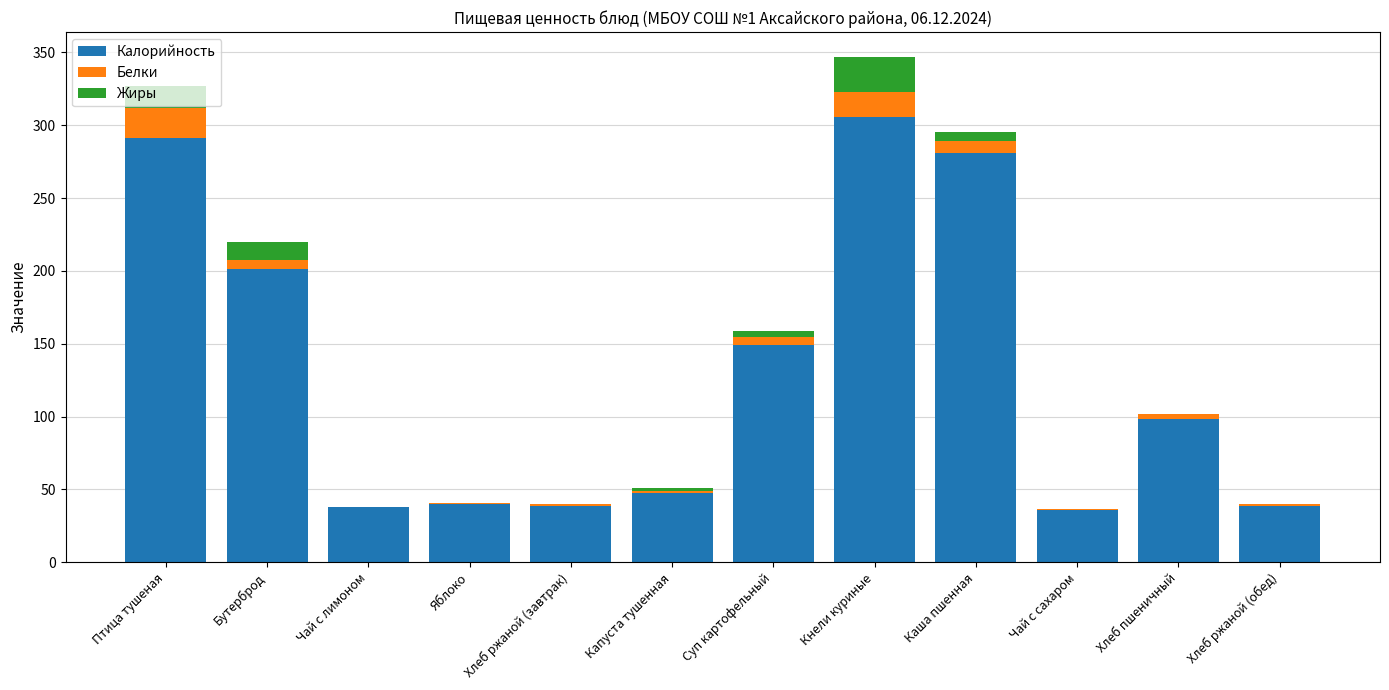

The value of Калорийность at Капуста тушенная is 47.4. True or false?

True